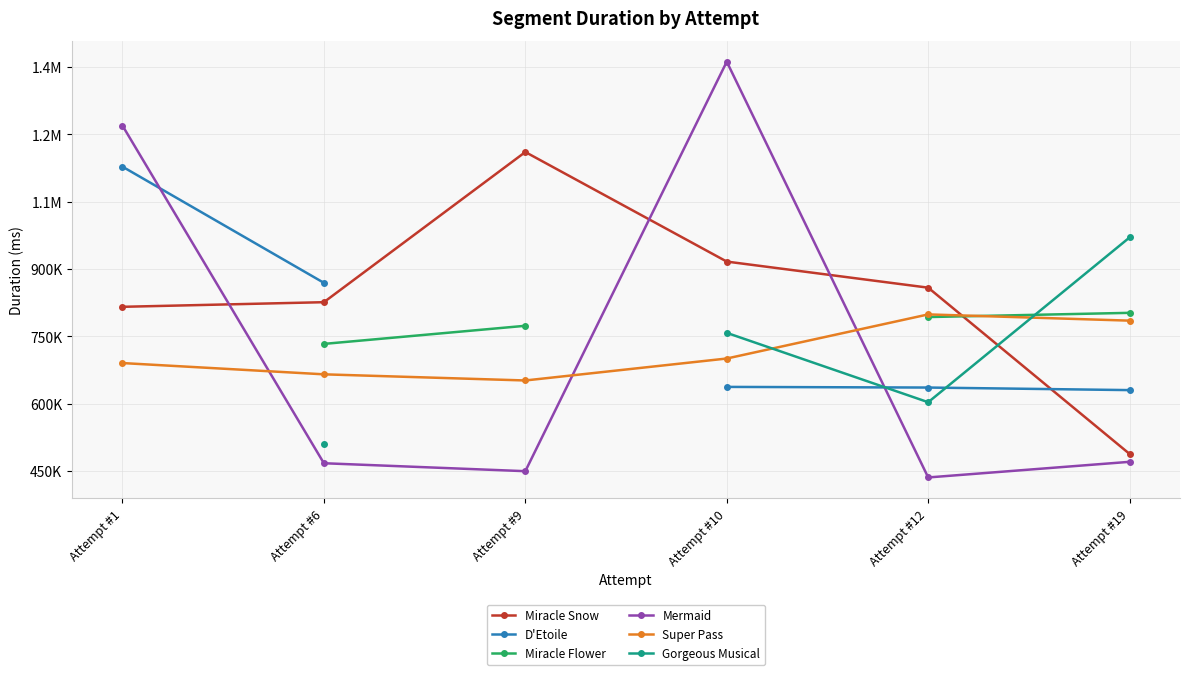

What are all the series names shown in the legend?

Miracle Snow, D'Etoile, Miracle Flower, Mermaid, Super Pass, Gorgeous Musical